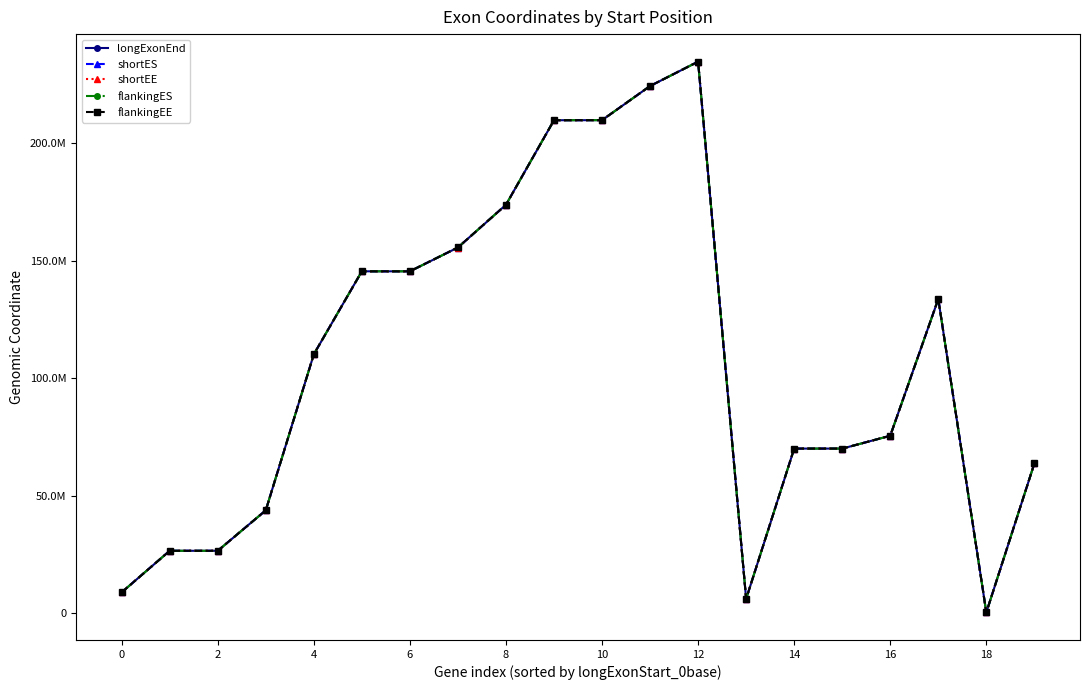

What are all the series names shown in the legend?

longExonEnd, shortES, shortEE, flankingES, flankingEE